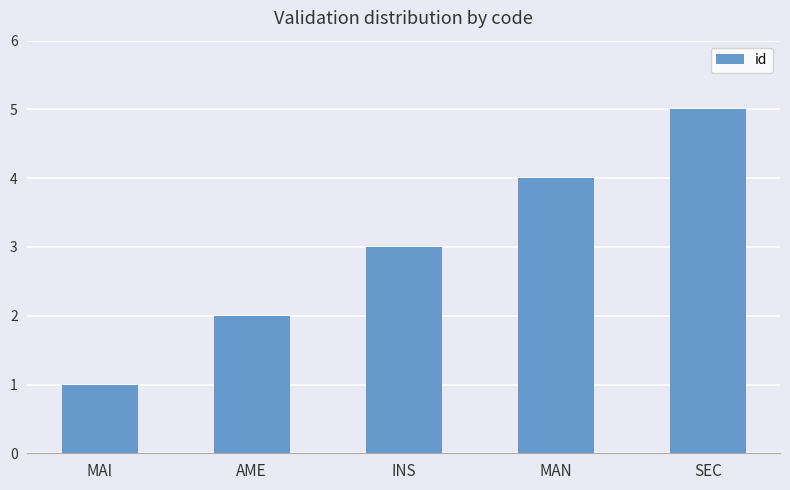

The value at INS is 3. True or false?

True